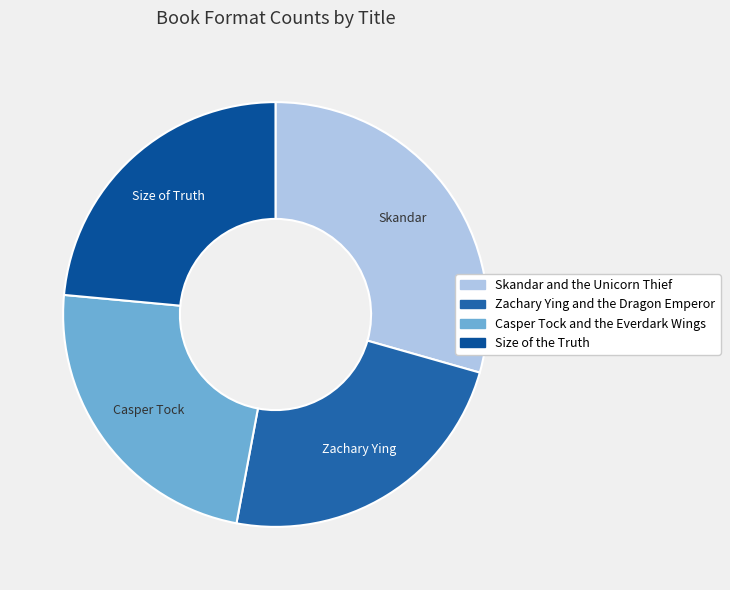

Between Casper Tock and the Everdark Wings and Zachary Ying and the Dragon Emperor, which is larger?

Casper Tock and the Everdark Wings